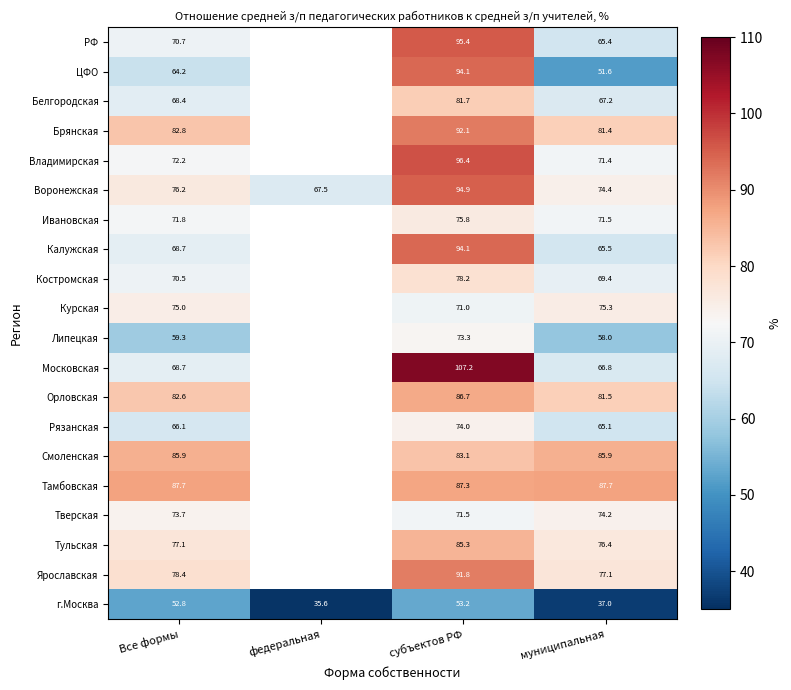

What is the difference between the highest and lowest values at Все формы?

34.9